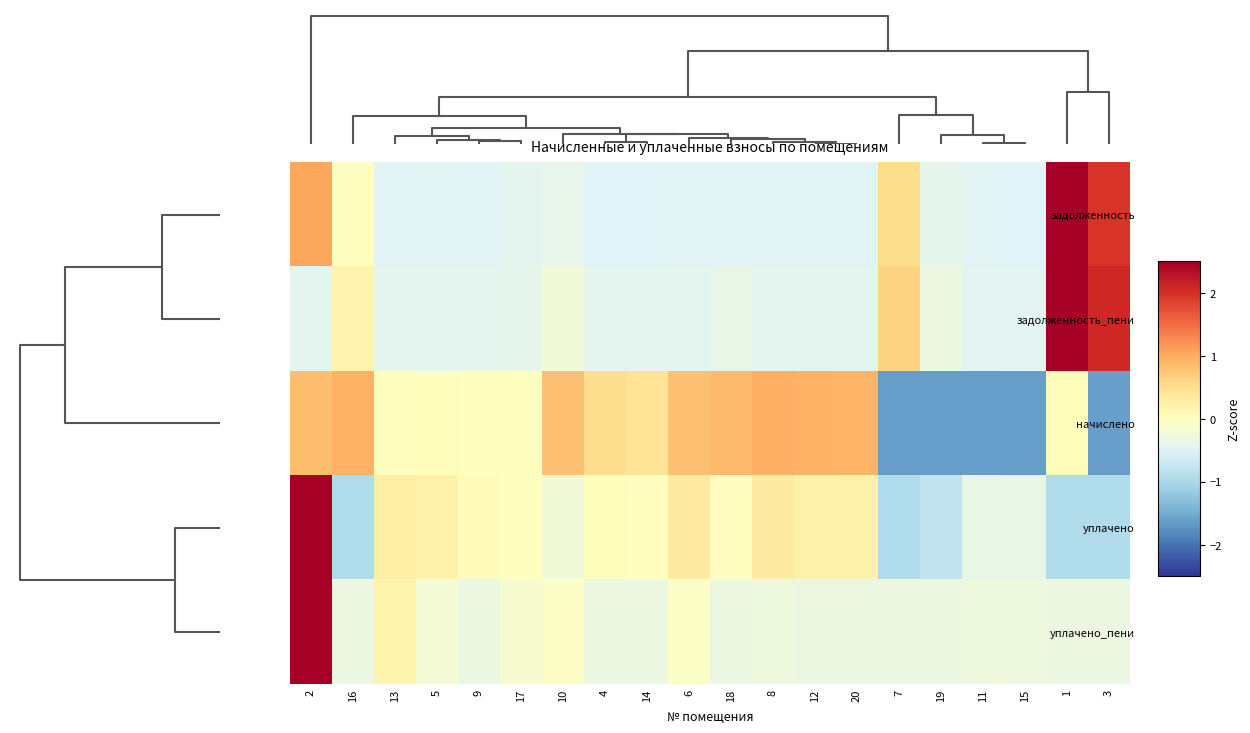

Reading left to right, extract all data points from this chart.

задолженность: 2=1.0	16=0.0	13=-0.5	5=-0.5	9=-0.5	17=-0.4	10=-0.4	4=-0.5	14=-0.5	6=-0.5	18=-0.5	8=-0.5	12=-0.5	20=-0.5	7=0.5	19=-0.4	11=-0.5	15=-0.5	1=3.4	3=2.0
задолженность_пени: 2=-0.4	16=0.2	13=-0.4	5=-0.4	9=-0.4	17=-0.4	10=-0.2	4=-0.4	14=-0.4	6=-0.4	18=-0.4	8=-0.4	12=-0.4	20=-0.4	7=0.6	19=-0.3	11=-0.4	15=-0.4	1=3.6	3=2.1
начислено: 2=0.8	16=0.9	13=0.0	5=0.0	9=0.0	17=0.0	10=0.8	4=0.5	14=0.4	6=0.8	18=0.9	8=1.0	12=1.0	20=0.9	7=-1.6	19=-1.6	11=-1.6	15=-1.6	1=0.0	3=-1.6
уплачено: 2=3.9	16=-0.9	13=0.3	5=0.2	9=0.1	17=-0.0	10=-0.2	4=0.0	14=0.0	6=0.3	18=-0.0	8=0.3	12=0.2	20=0.2	7=-0.9	19=-0.8	11=-0.3	15=-0.4	1=-0.9	3=-0.9
уплачено_пени: 2=4.3	16=-0.3	13=0.2	5=-0.2	9=-0.3	17=-0.2	10=-0.0	4=-0.3	14=-0.3	6=-0.1	18=-0.3	8=-0.3	12=-0.3	20=-0.3	7=-0.3	19=-0.3	11=-0.3	15=-0.3	1=-0.3	3=-0.3